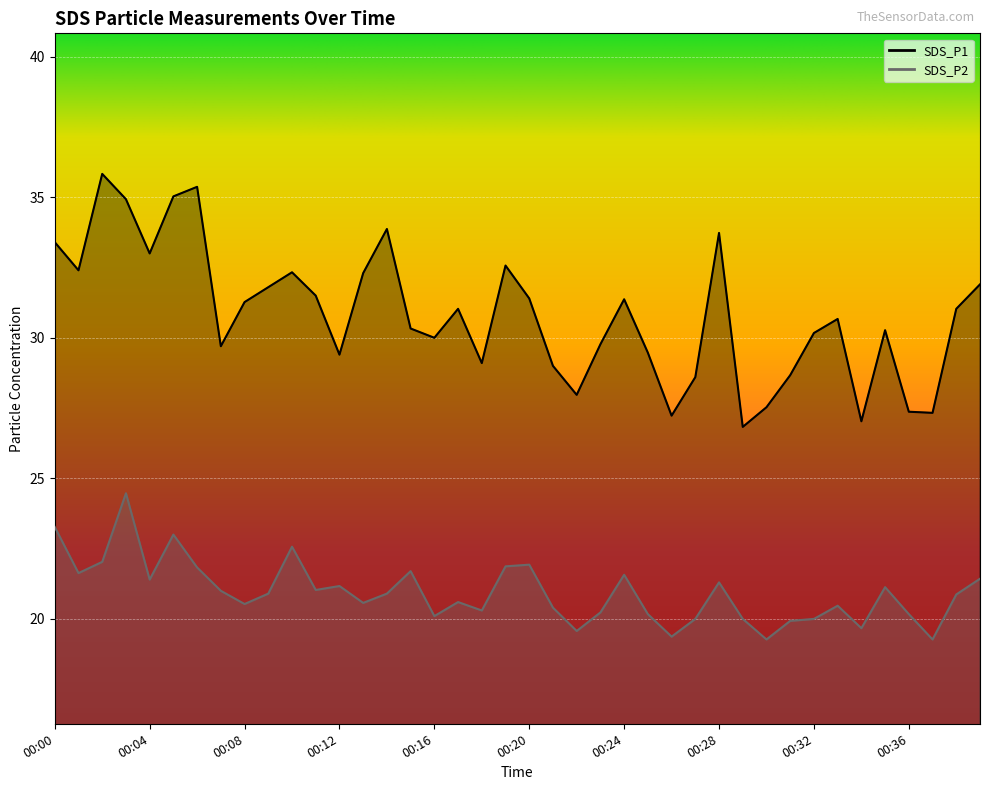

What is the lowest value of the SDS_P1 series?

26.8